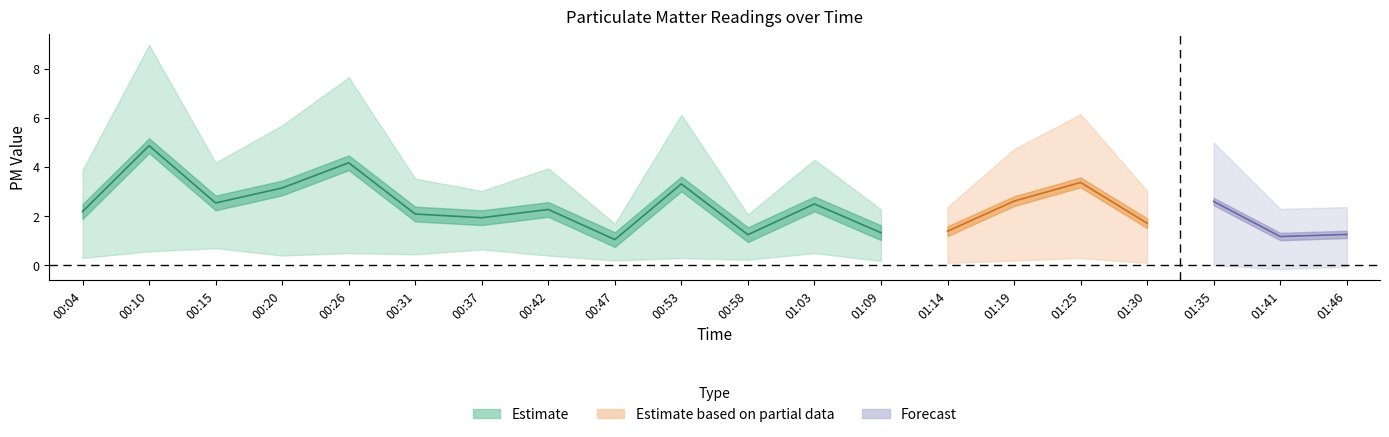

Reading left to right, list all the values displayed in this chart.

P1: 3.9	9.0	4.2	5.7	7.7	3.5	3.0	4.0	1.7	6.1	2.1	4.3	2.3	2.4	4.7	6.2	3.0	4.8	2.1	2.2
P2: 0.5	0.8	0.9	0.6	0.7	0.7	0.8	0.6	0.4	0.5	0.4	0.7	0.4	0.4	0.5	0.6	0.4	0.4	0.2	0.3